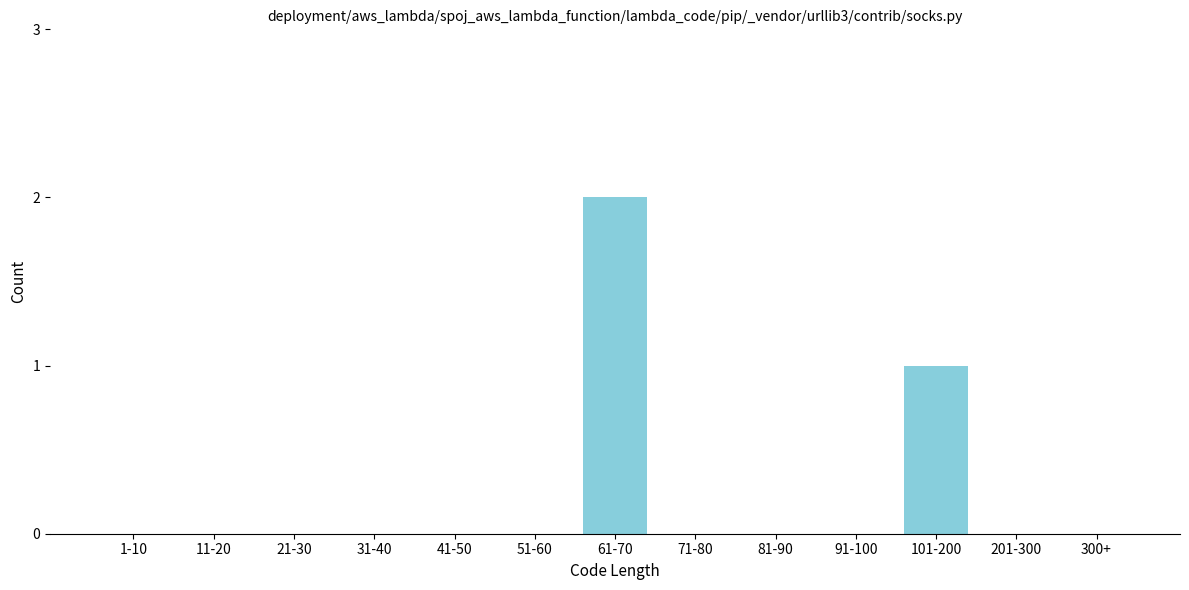

Reading left to right, transcribe all the data shown in this chart.

1-10=0	11-20=0	21-30=0	31-40=0	41-50=0	51-60=0	61-70=2	71-80=0	81-90=0	91-100=0	101-200=1	201-300=0	300+=0